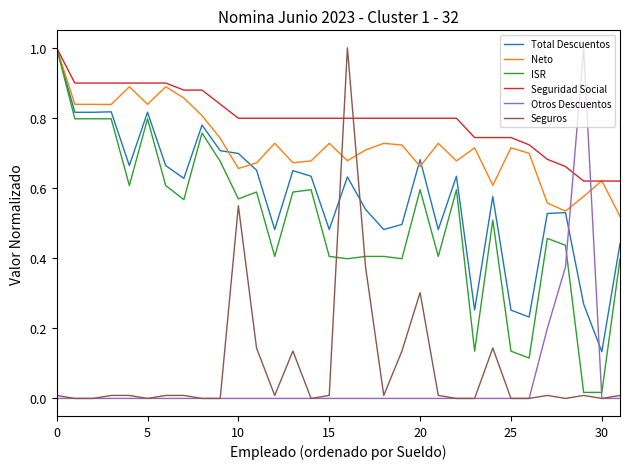

How many intersections are there between ISR and Otros Descuentos?

2